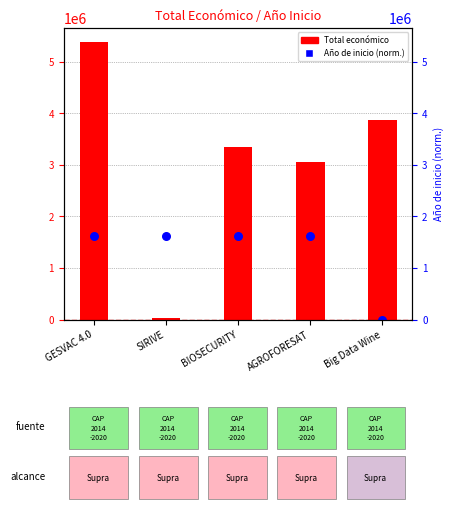

Which series contains the lowest Y value?

Año de inicio (norm.)